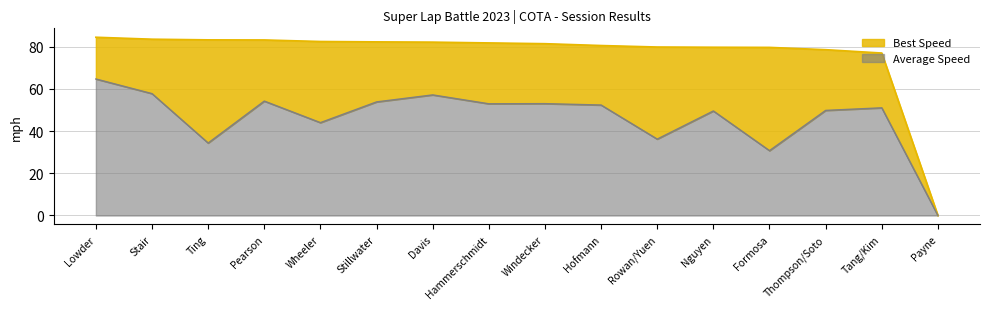

At which label does Average Speed reach its peak?

Lowder